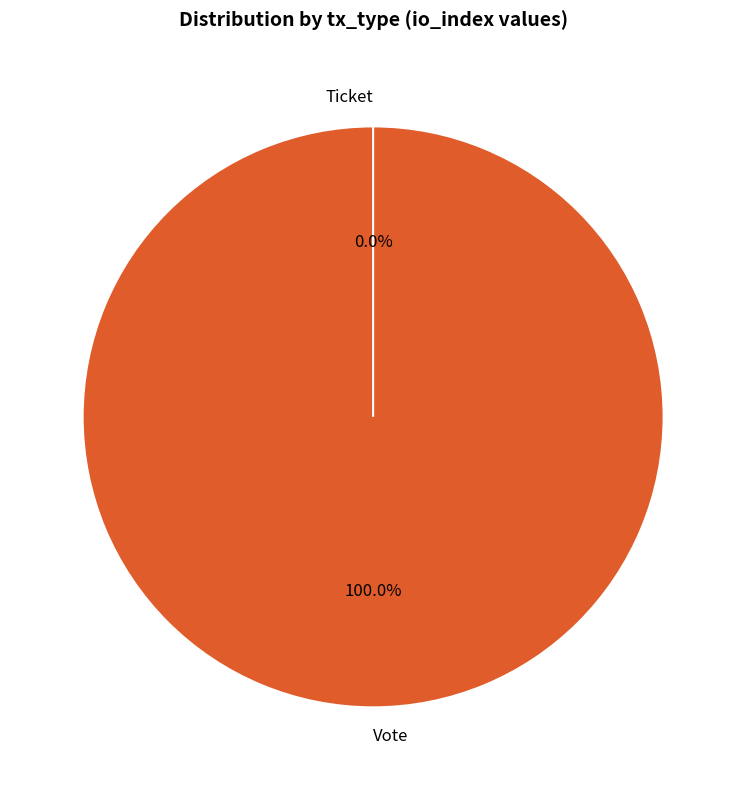

Rank the categories by value from lowest to highest.

Ticket, Vote